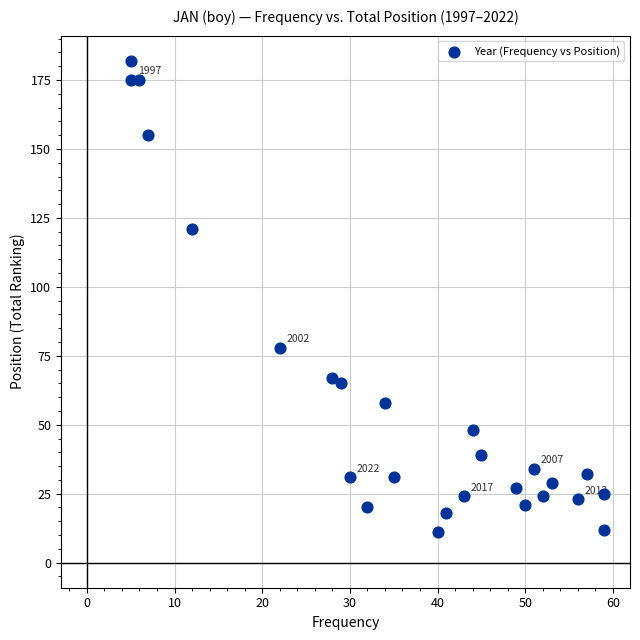

What is the range of X values (max minus min)?

54